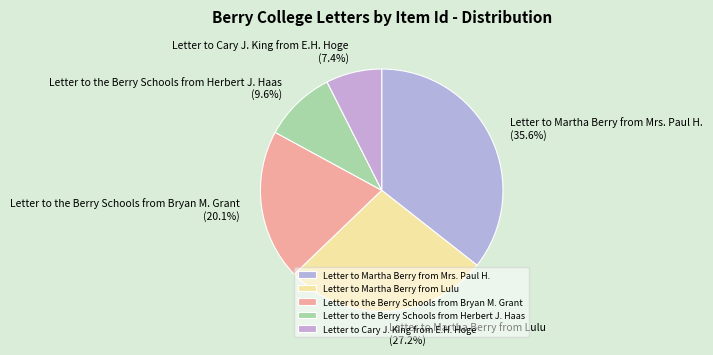

How many slices are in this pie chart?

5